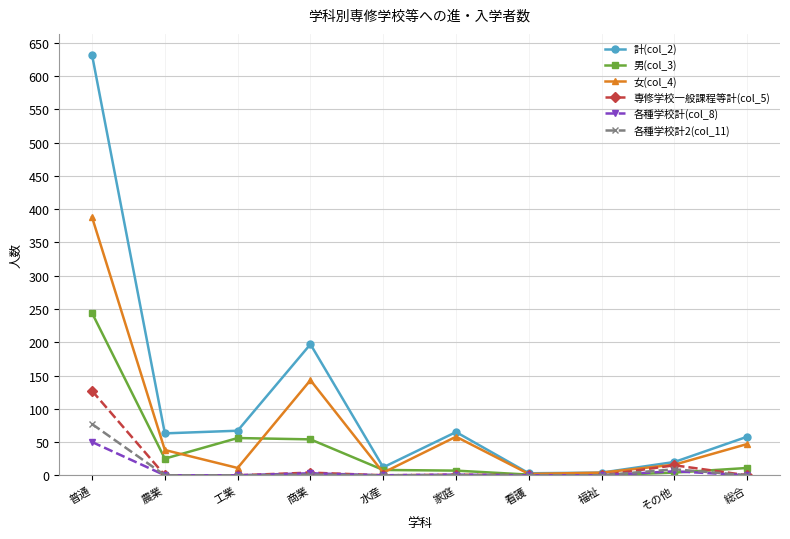

At which category does 男(col_3) reach its first local valley?

農業